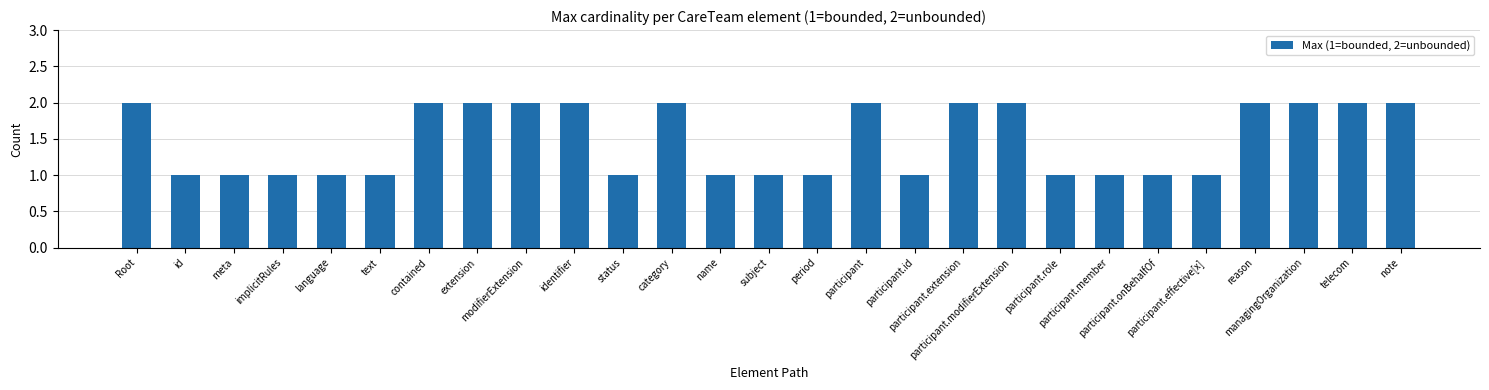

What is the ratio of the value at identifier to the value at id?

2.0